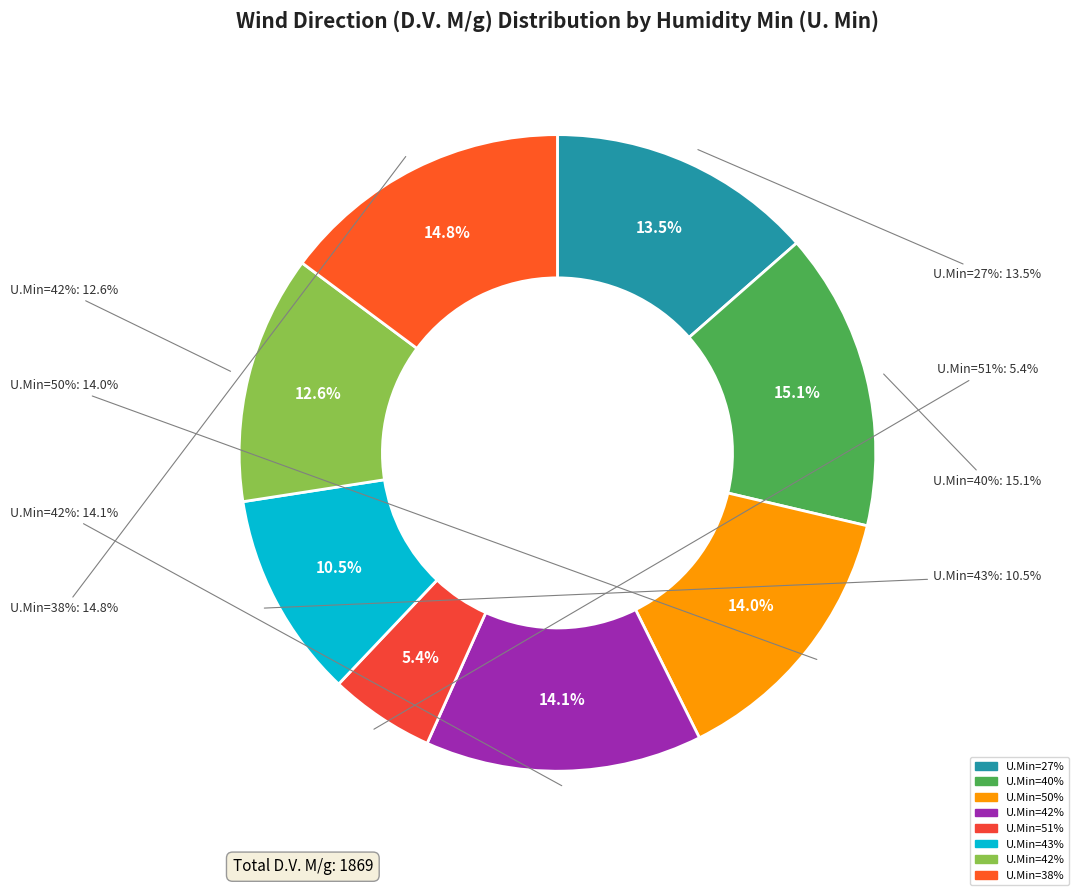

Is 42 the majority of the pie?

No